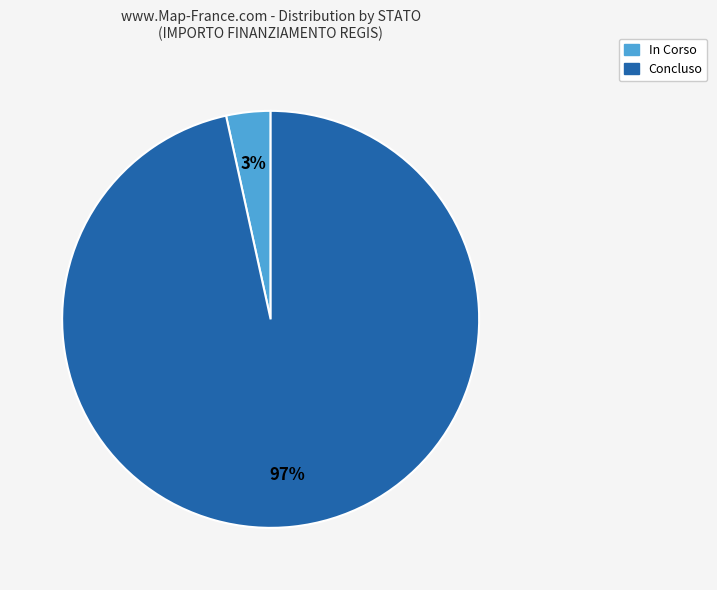

Between In Corso and Concluso, which is larger?

Concluso